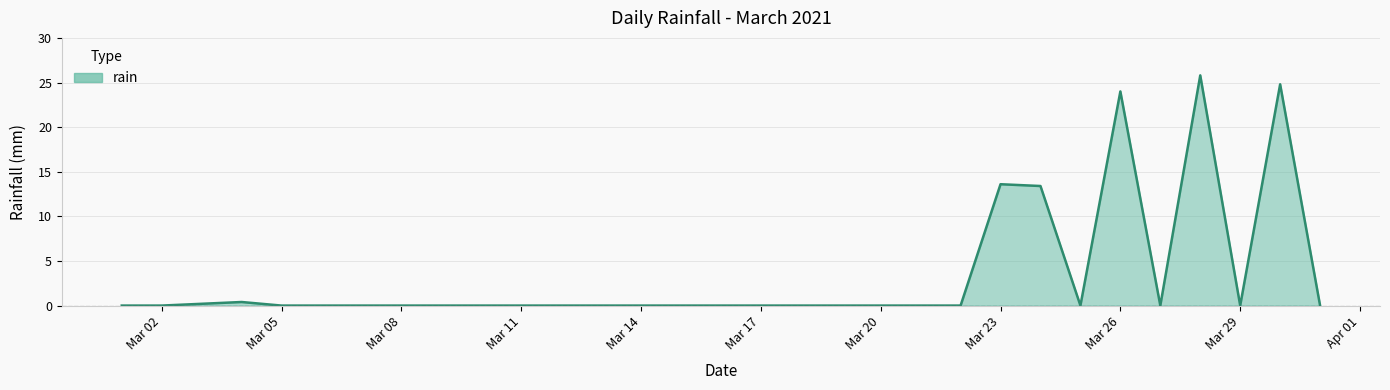

What is the greatest value displayed?

25.8